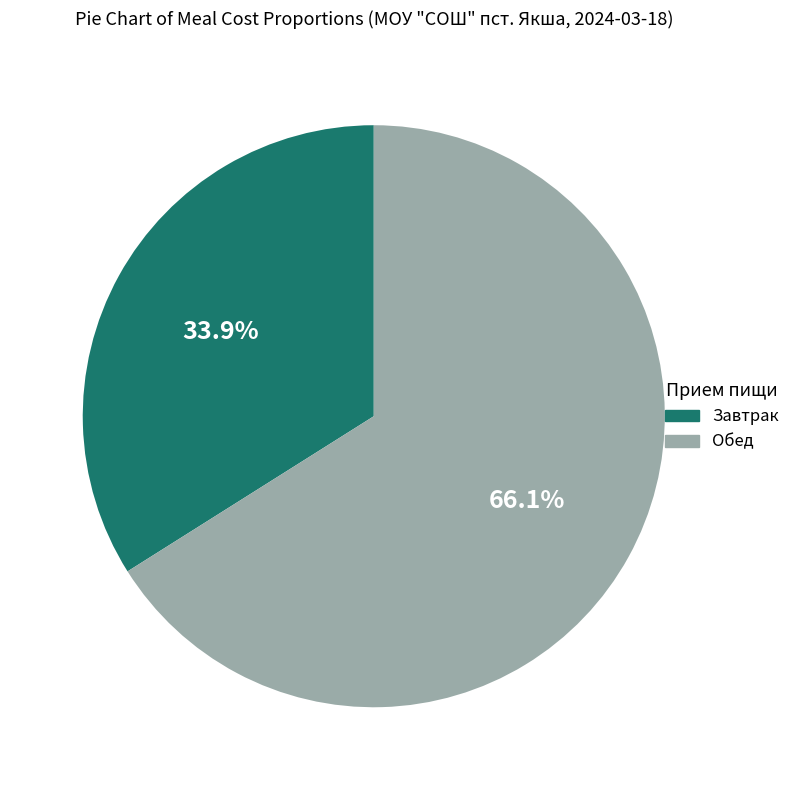

Which slice represents more than half of the pie?

Обед